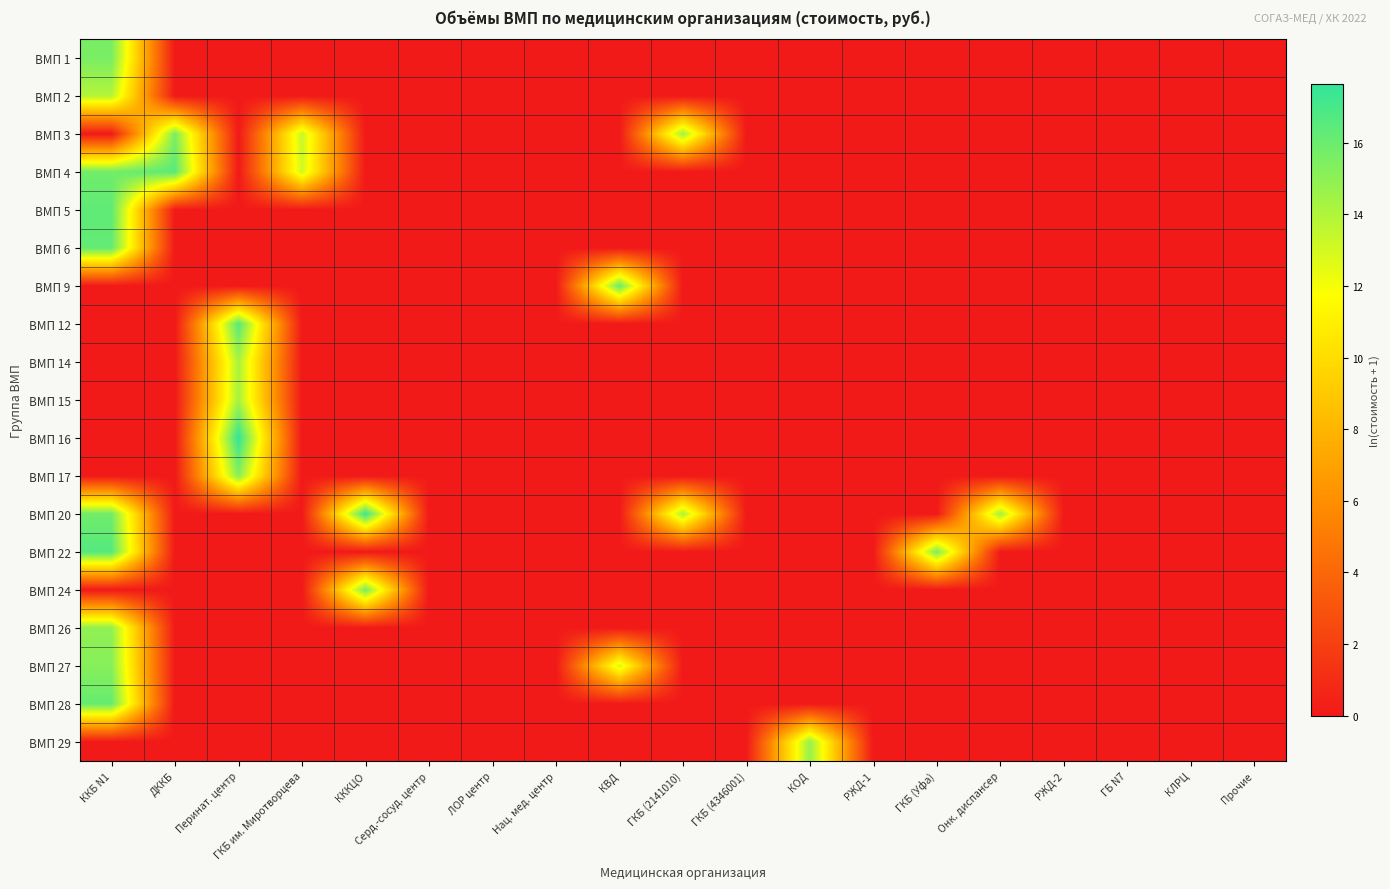

How many categories are shown in the chart?

19